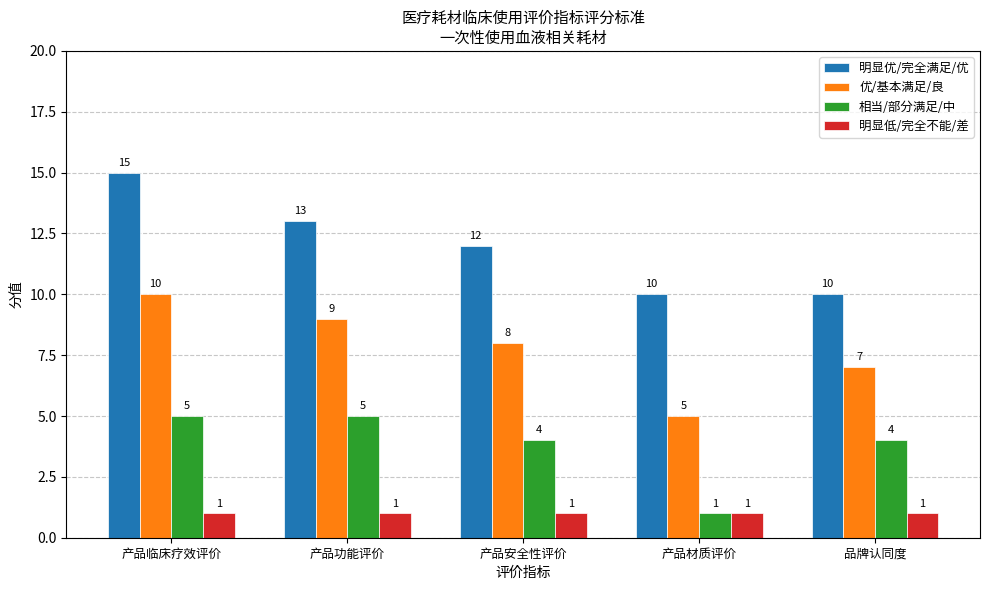

What is the greatest value displayed?

15